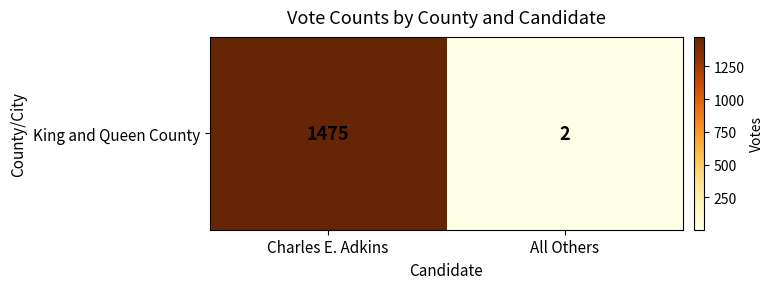

Reading left to right, what are all the values shown in this chart?

Charles E. Adkins=1475	All Others=2